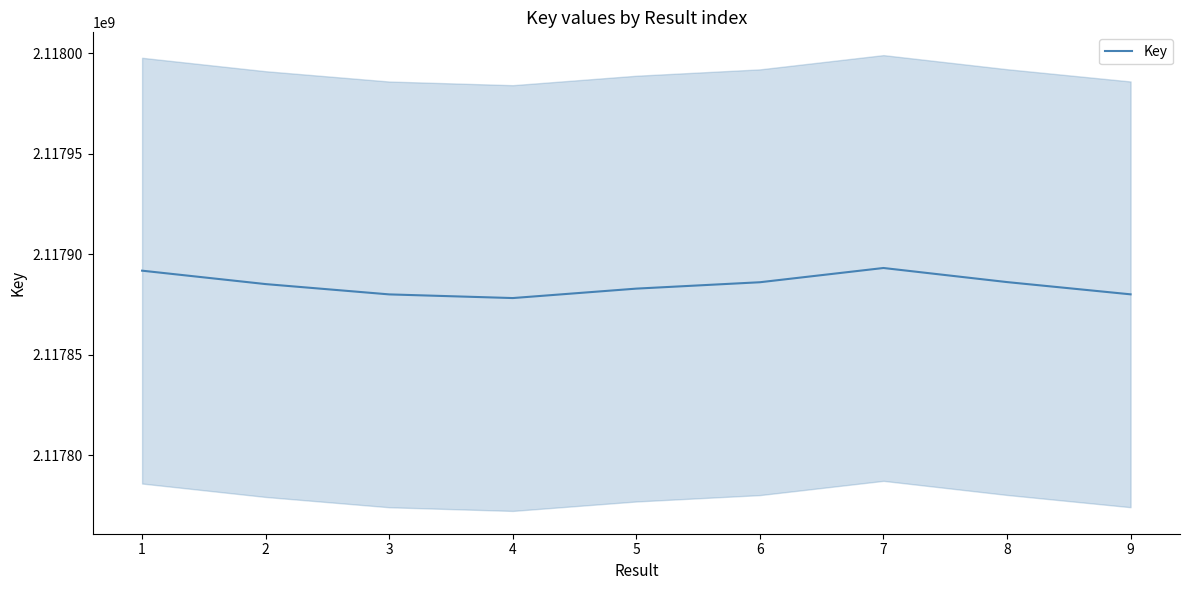

Approximately how many times larger is the value at 3 compared to 4?

1.0